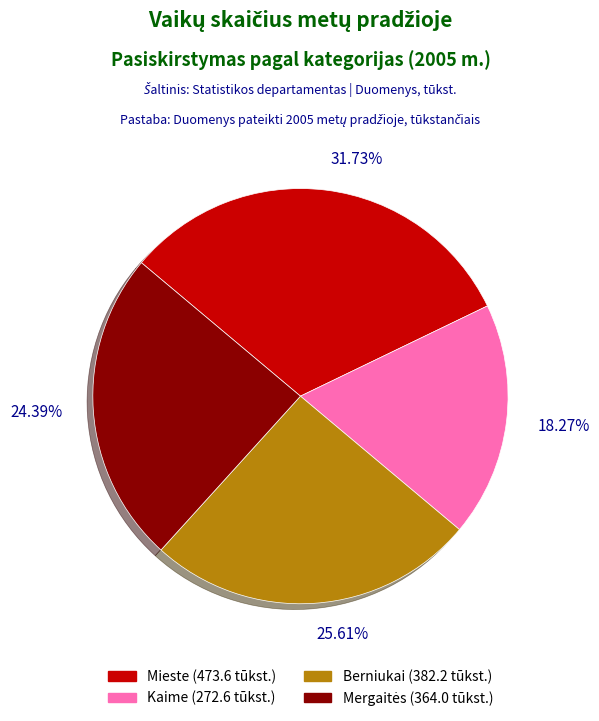

Which has a higher value, Berniukai or Kaime?

Berniukai